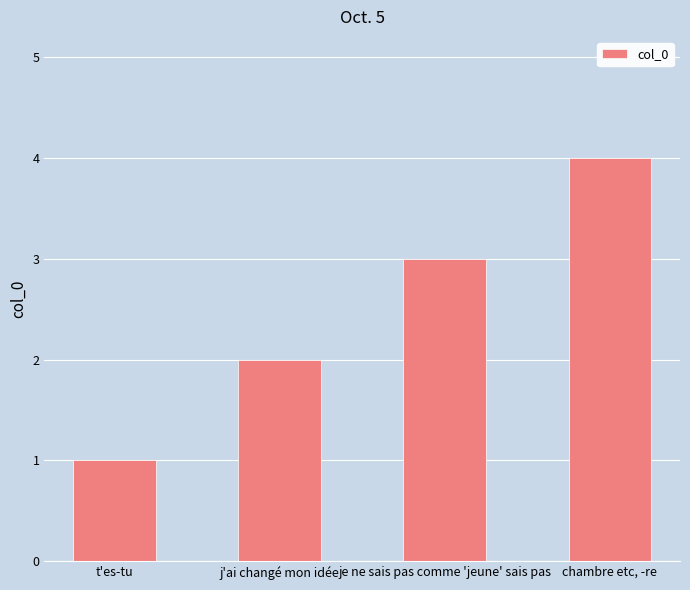

What is the change in value from t'es-tu to chambre etc, -re?

+3